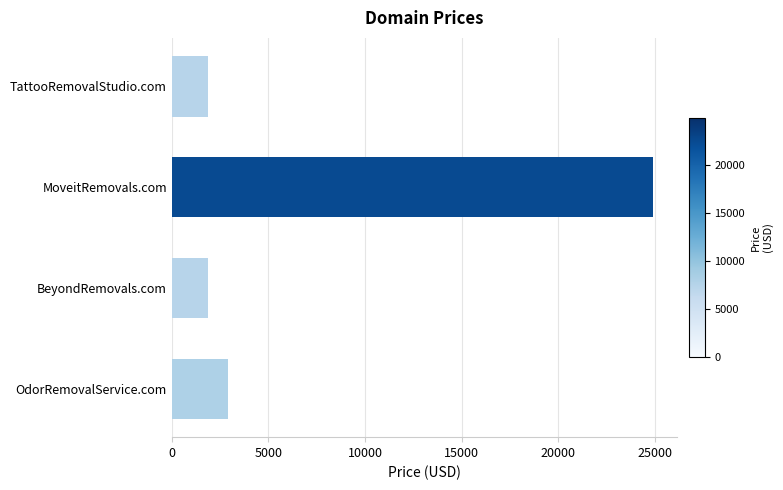

How many categories are shown in the chart?

4